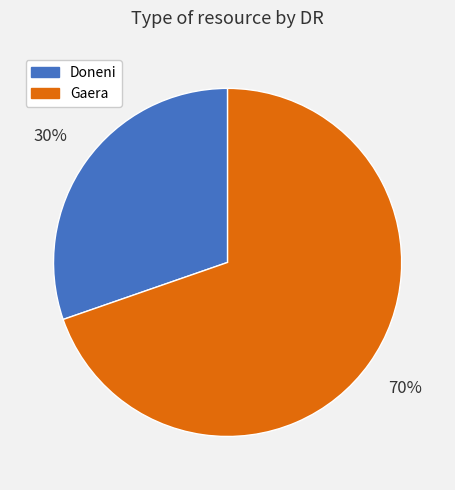

To the nearest percent, what is the average slice percentage?

50%